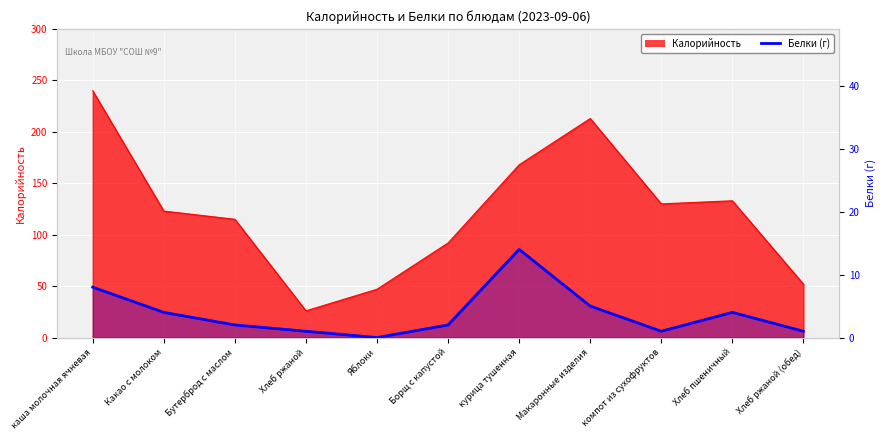

The value at Борщ с капустой is 1. True or false?

False